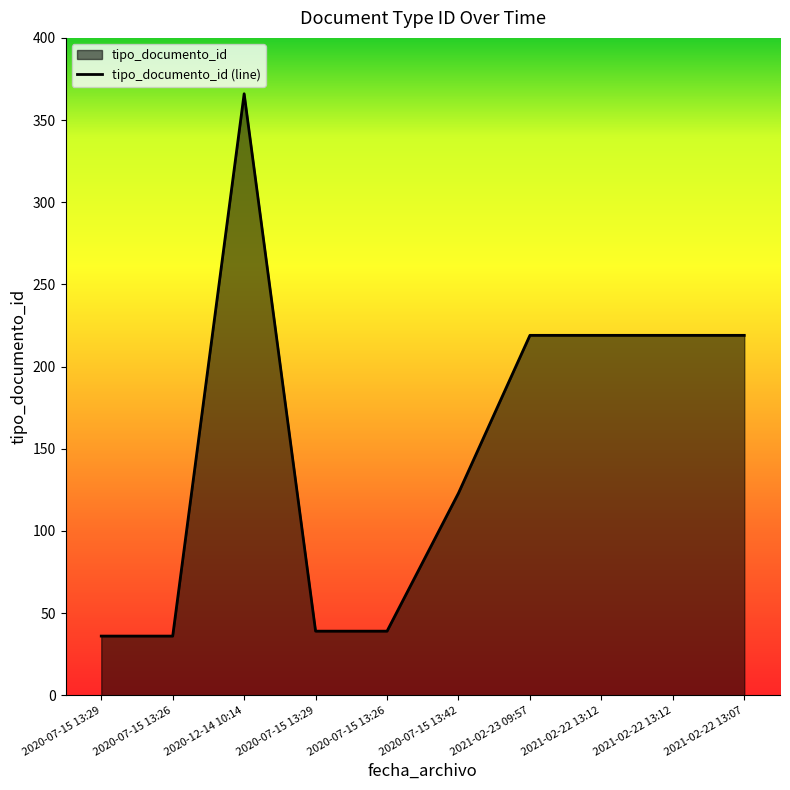

Is it true that the value at 2020-07-15 13:29 is 39?

True